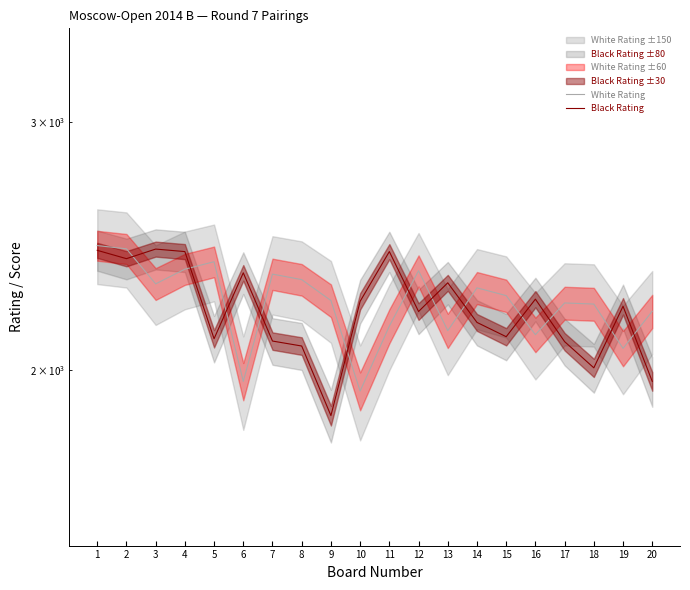

Does the chart display data point markers on the line(s)?

No